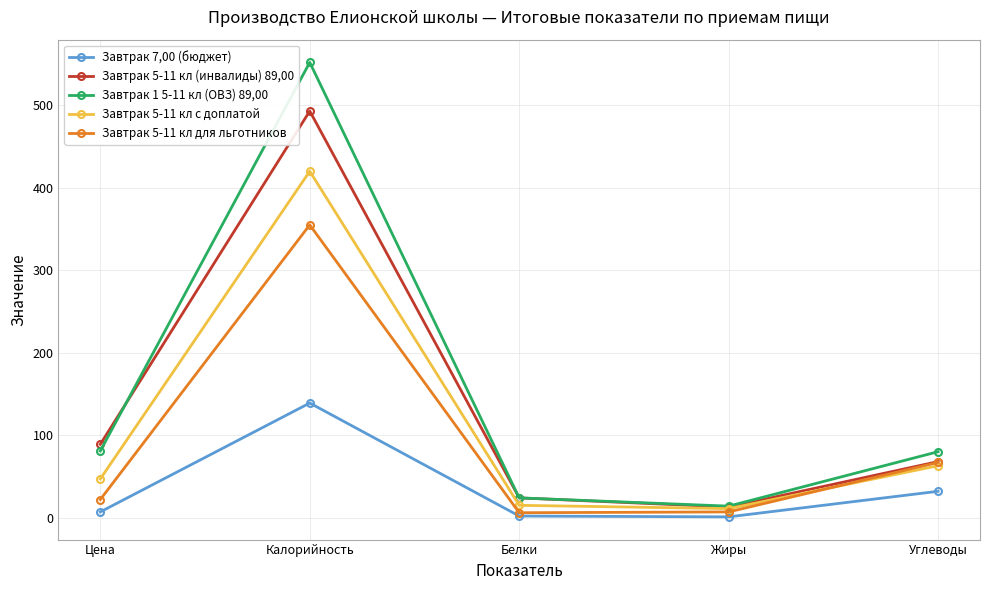

What are all the series names shown in the legend?

Завтрак 7,00 (бюджет), Завтрак 5-11 кл (инвалиды) 89,00, Завтрак 1 5-11 кл (ОВЗ) 89,00, Завтрак 5-11 кл с доплатой, Завтрак 5-11 кл для льготников